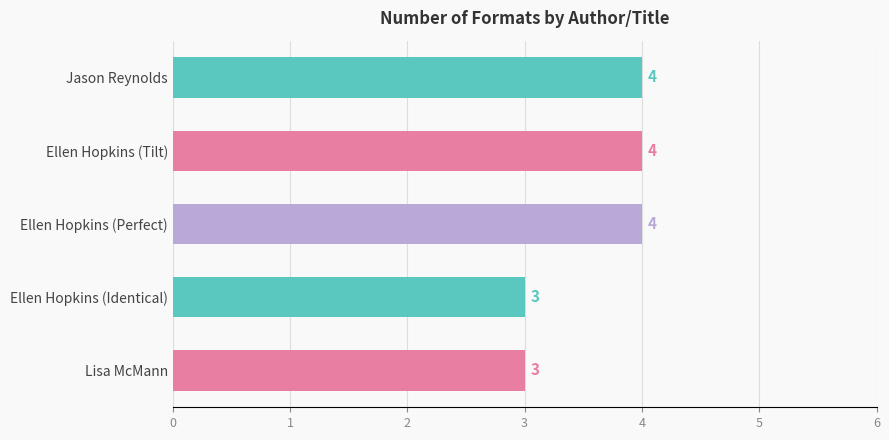

Reading top to bottom, what are all the values shown in this chart?

4	4	4	3	3